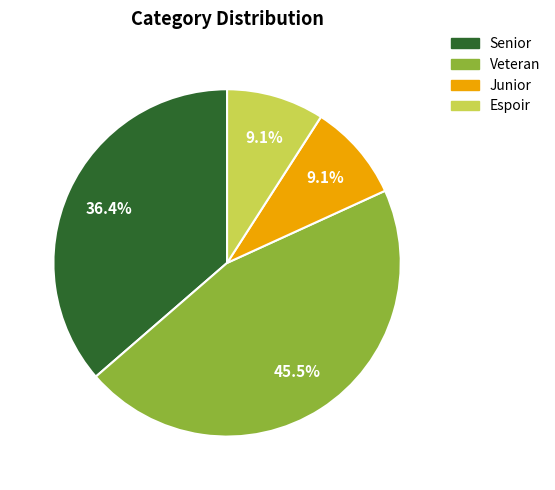

To the nearest percent, what percentage of the pie is Espoir?

9%